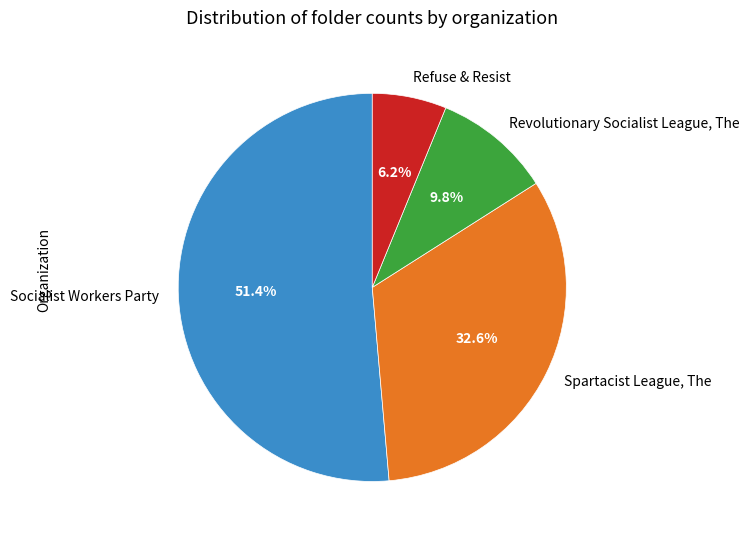

Between Refuse & Resist and Socialist Workers Party, which is larger?

Socialist Workers Party